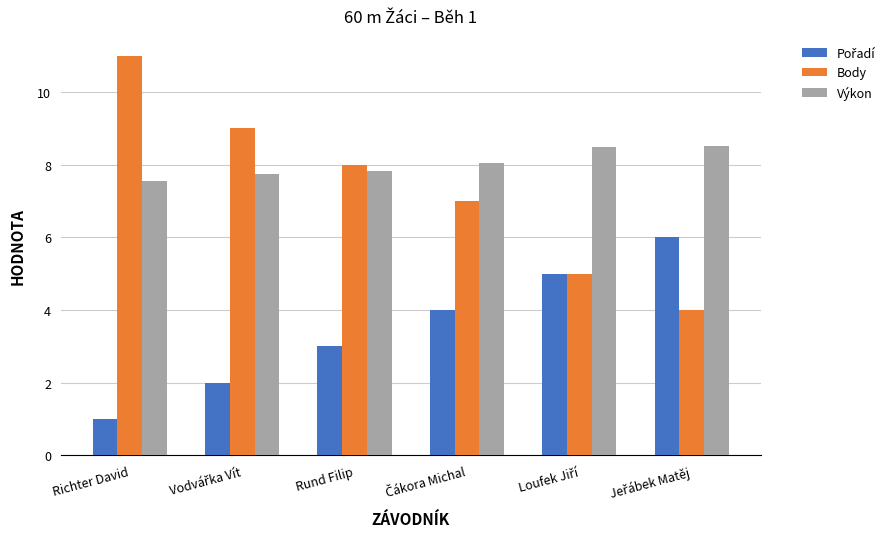

Which series has the largest total across all categories?

Výkon